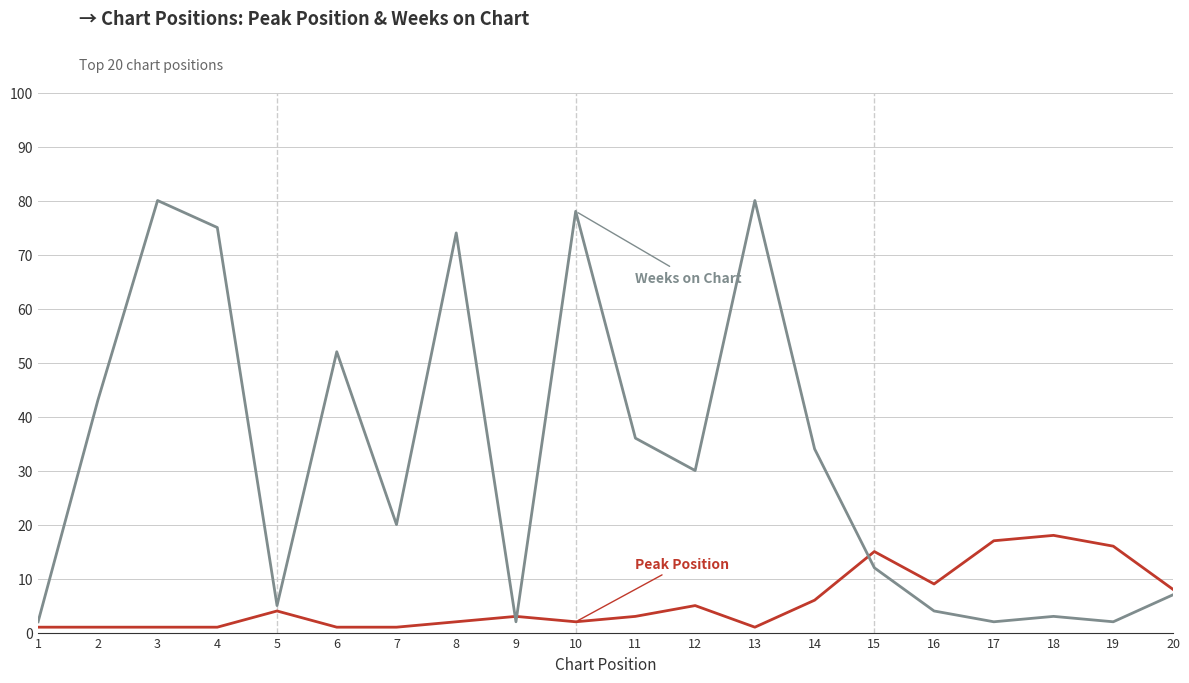

What is the maximum value shown in the chart?

80